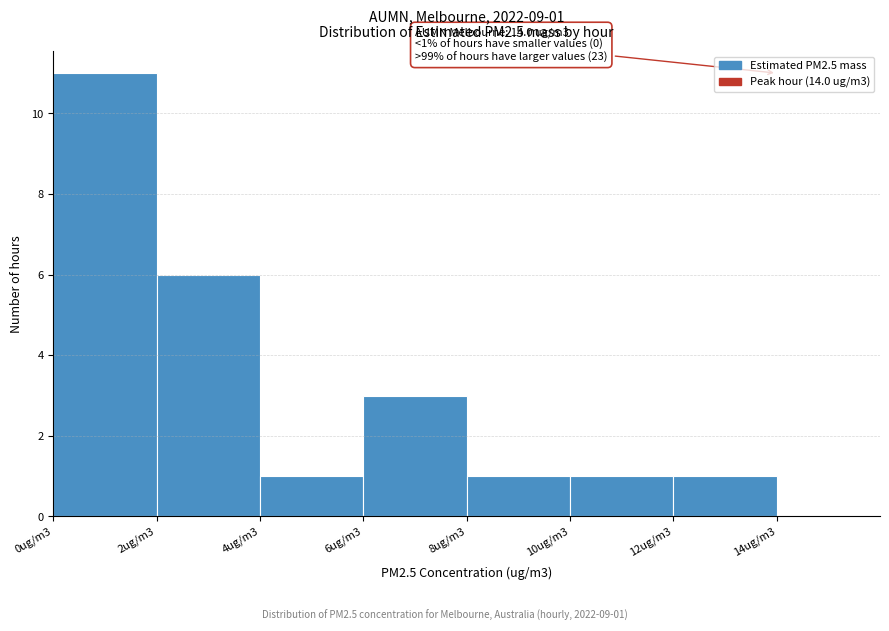

Reading left to right, what are all the values shown in this chart?

0ug/m3=11	2ug/m3=6	4ug/m3=1	6ug/m3=3	8ug/m3=1	10ug/m3=1	12ug/m3=1